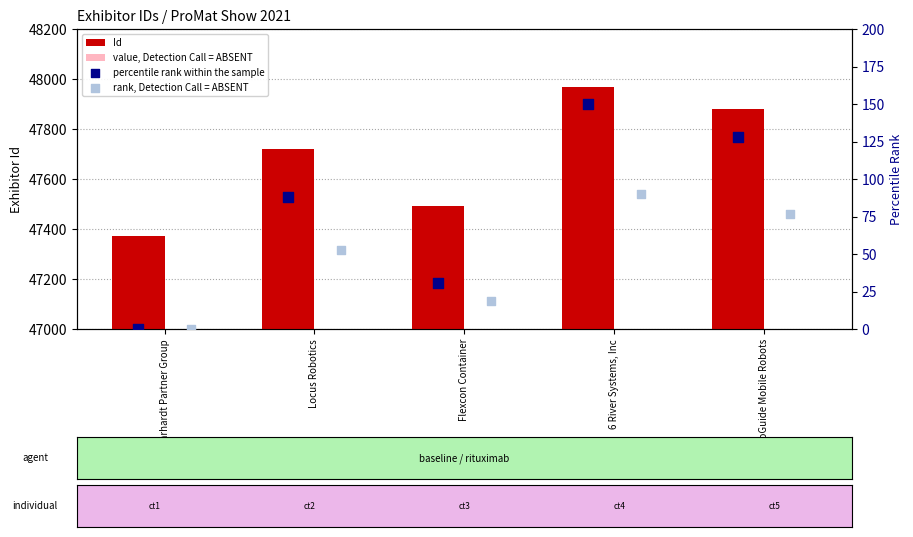

What is the total value across all series at 6 River Systems, Inc?

53004.8